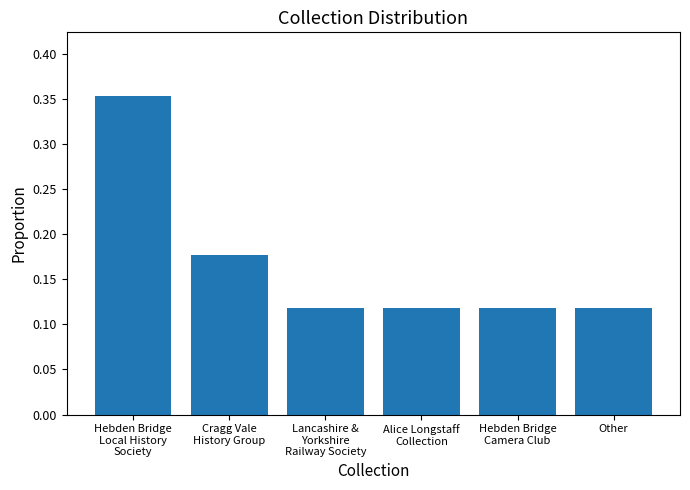

What position from the left is Other?

6